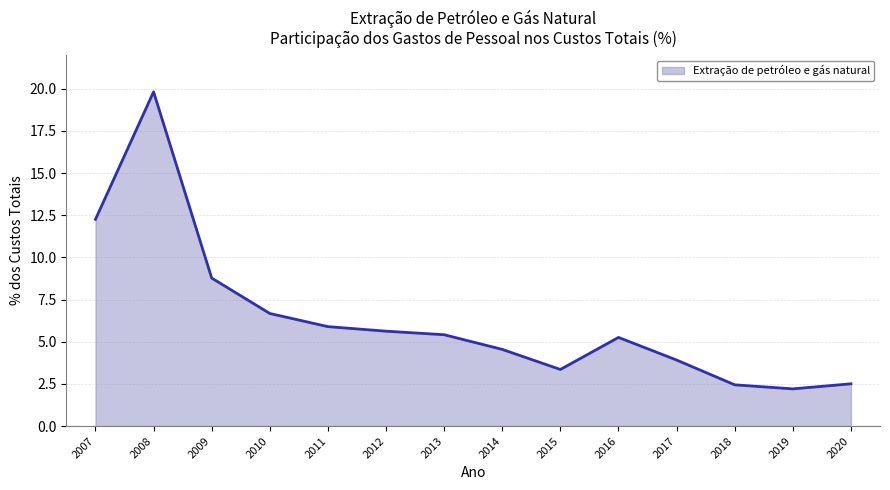

What is the change in value from 2012 to 2015?

-2.3